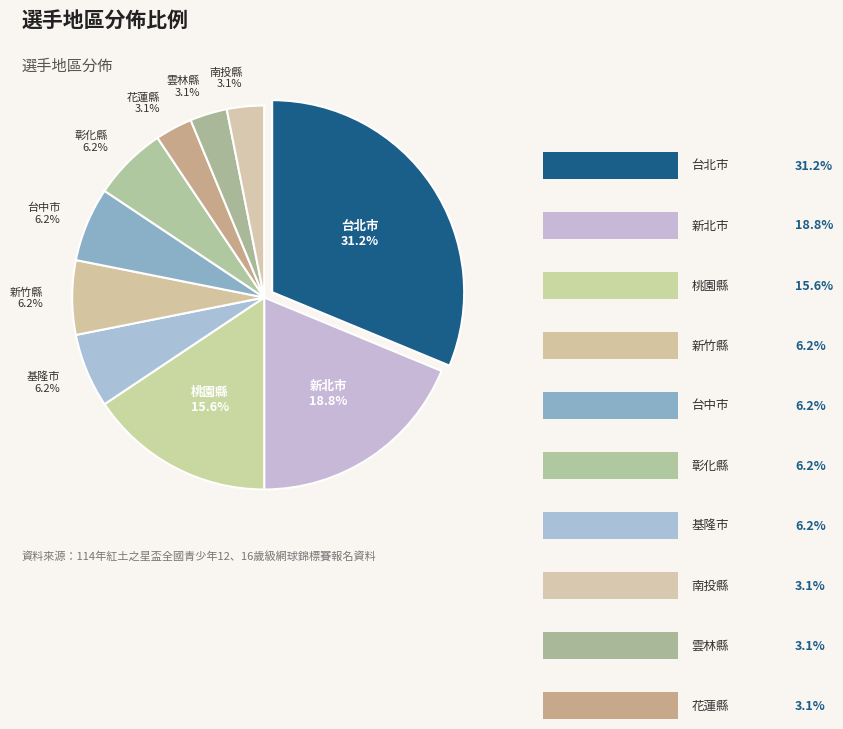

To the nearest percent, what is the difference between the largest and smallest slice percentages?

28%